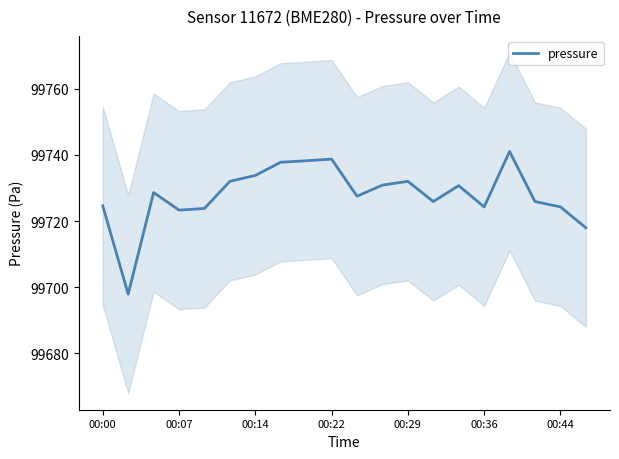

What is the smallest value displayed?

99697.9